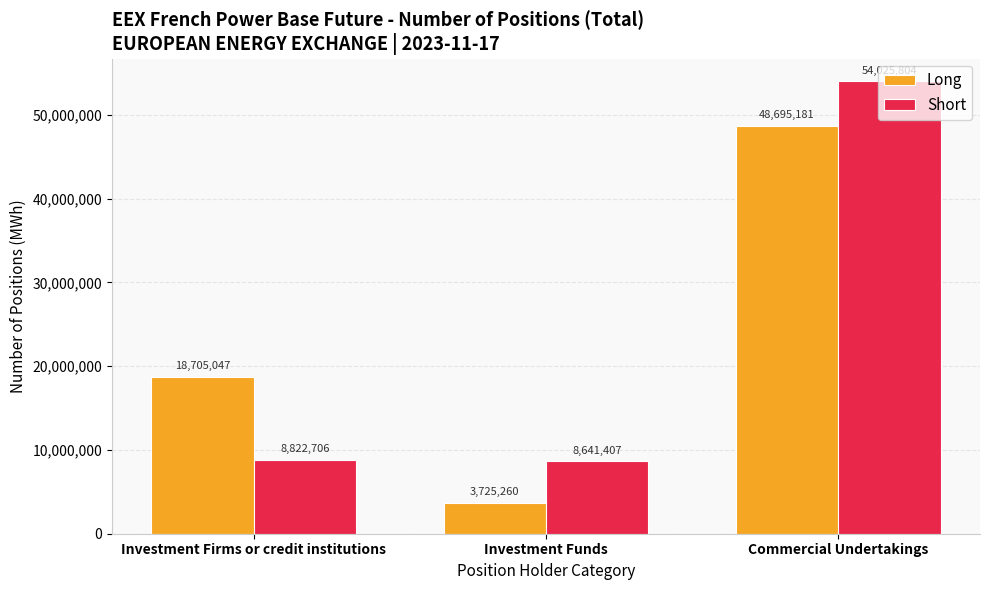

Are the bars horizontal?

No